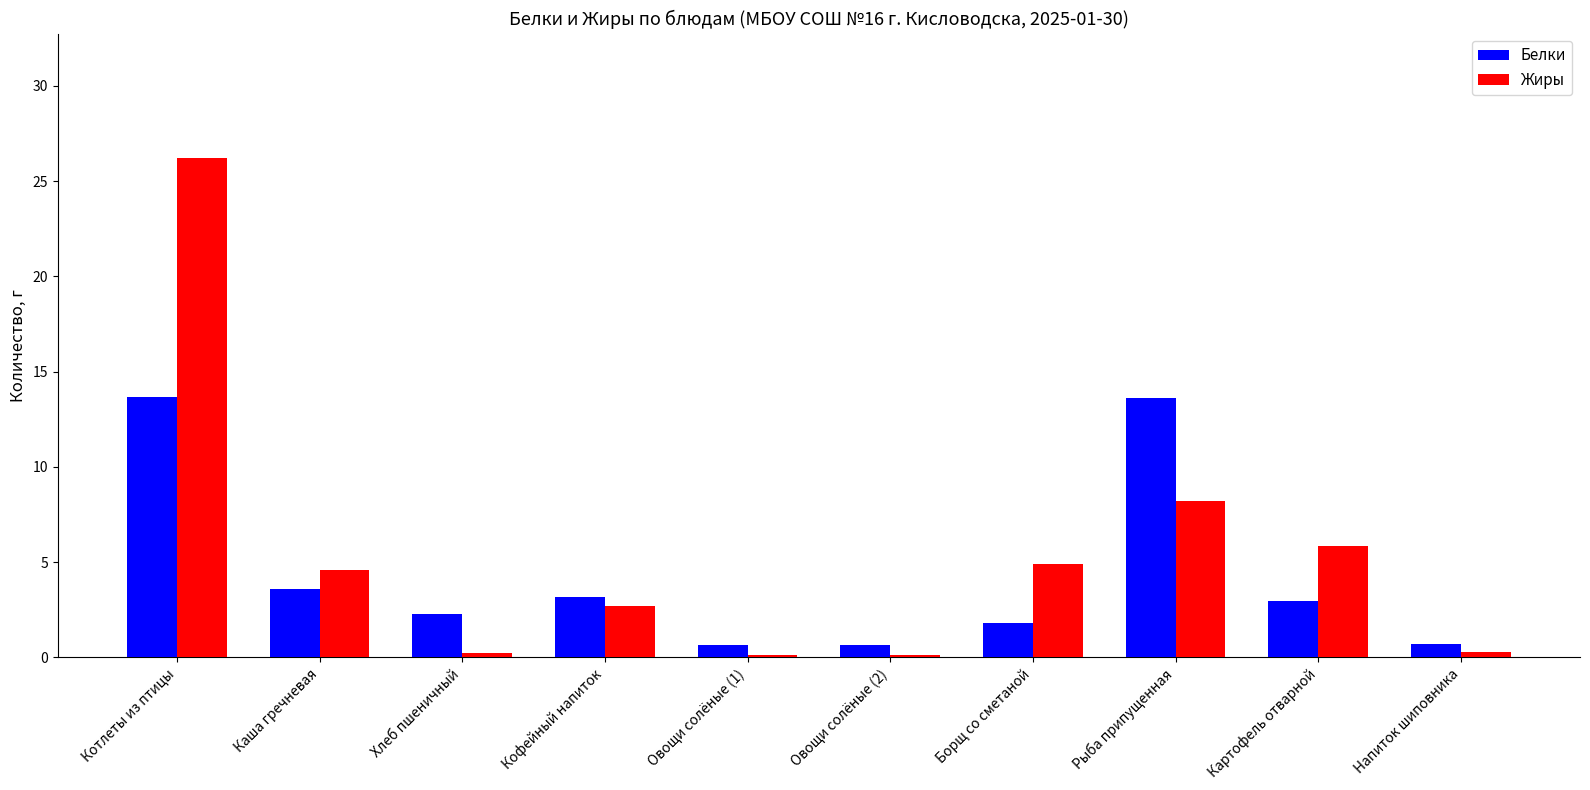

Rank the series at Картофель отварной from lowest to highest value.

Белки, Жиры